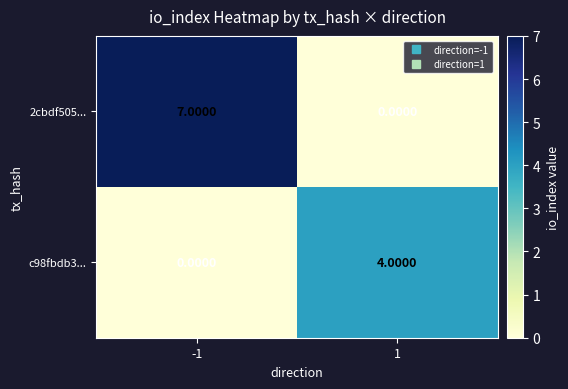

Between -1 and 1, which series saw the biggest shift?

2cbdf505...